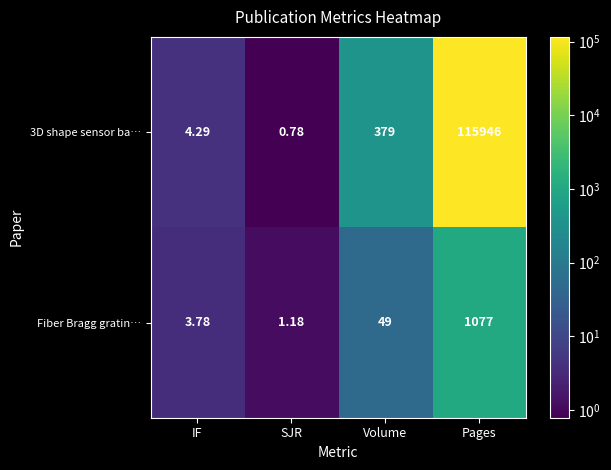

What is the total value across all series at Pages?

117023.0